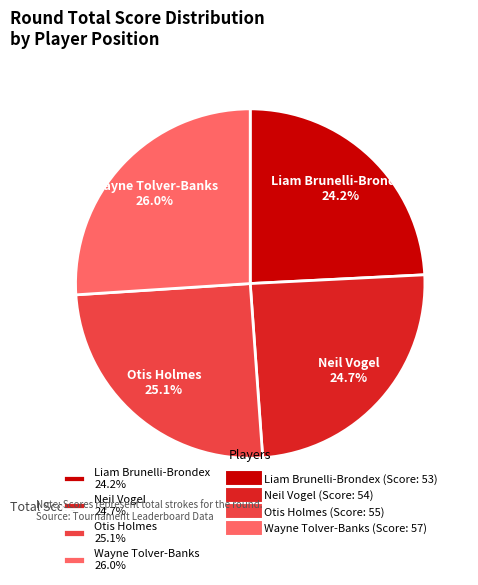

What is the ratio of the value at Neil Vogel 24.7% to the value at Liam Brunelli-Brondex 24.2%?

1.0